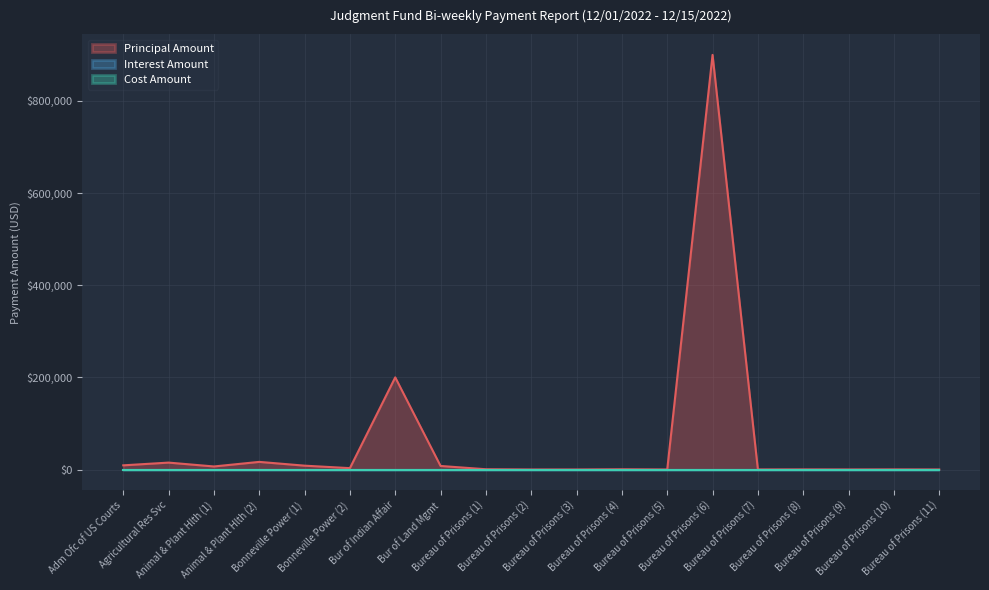

What is the value of the Principal Amount point at the 16th from the left?

206.5